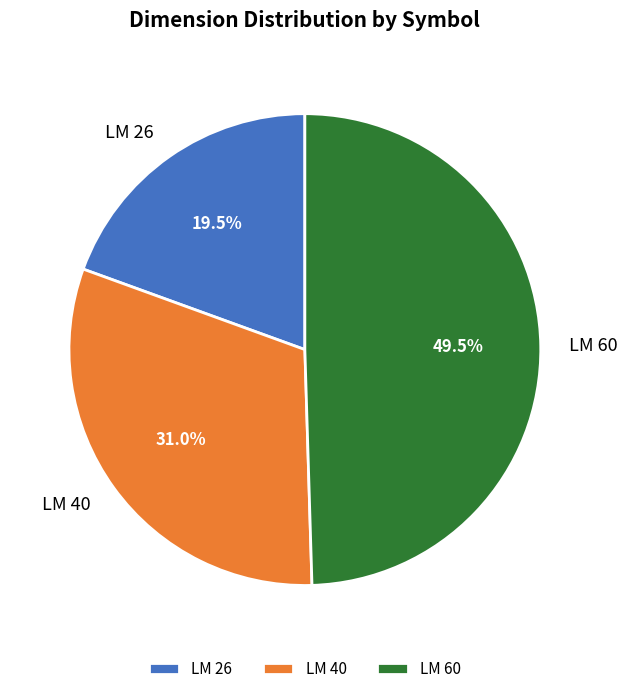

To the nearest percent, what is the difference between the LM 26 and LM 60 slice percentages?

30%